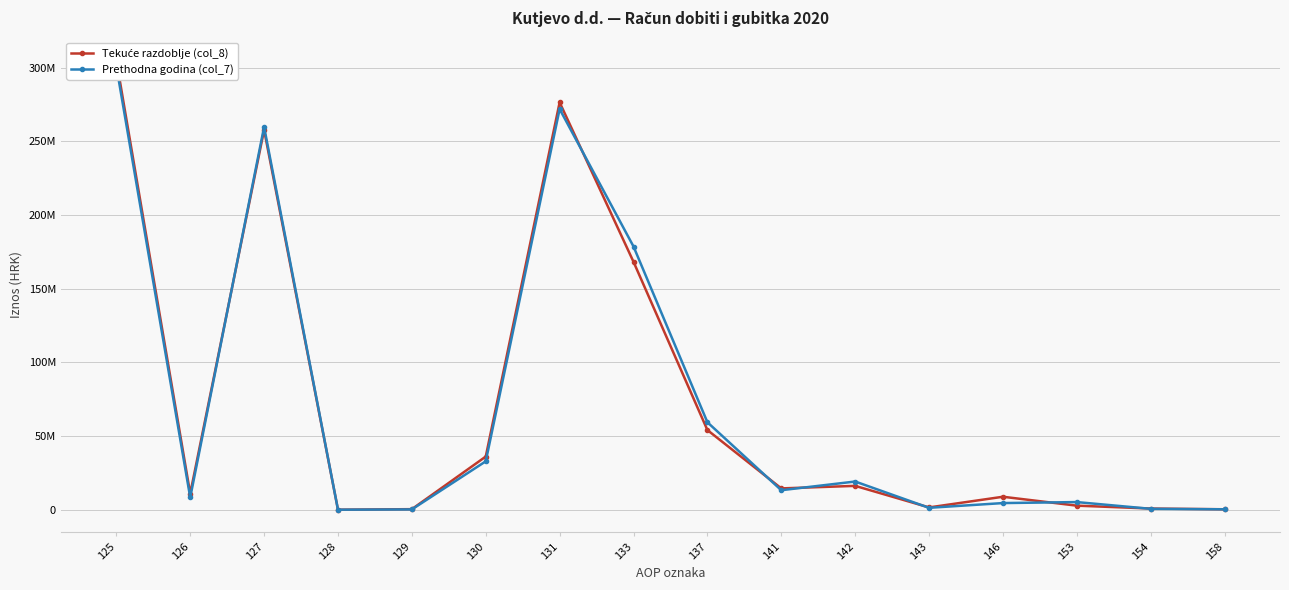

How many lines are shown in the chart?

2